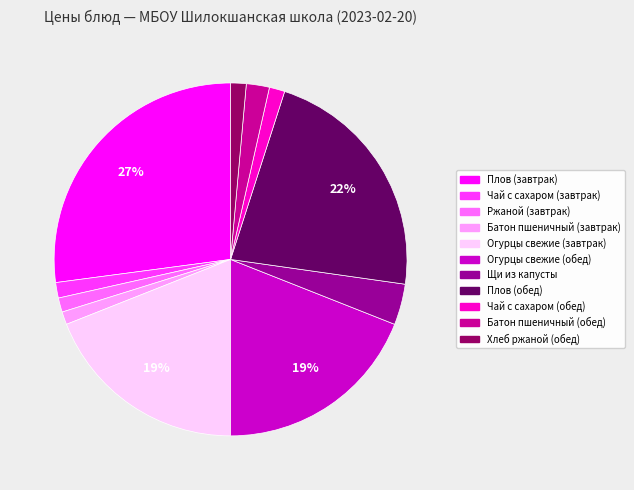

Which category has the biggest portion of the pie?

Плов (завтрак)